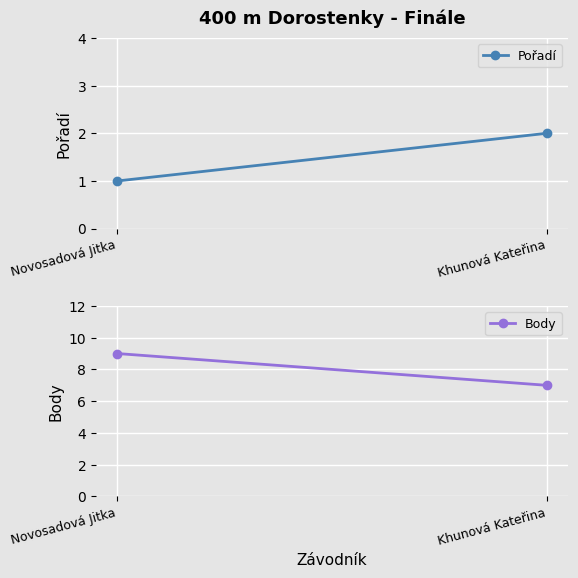

What is the difference between the highest and lowest values at Novosadová Jitka?

8